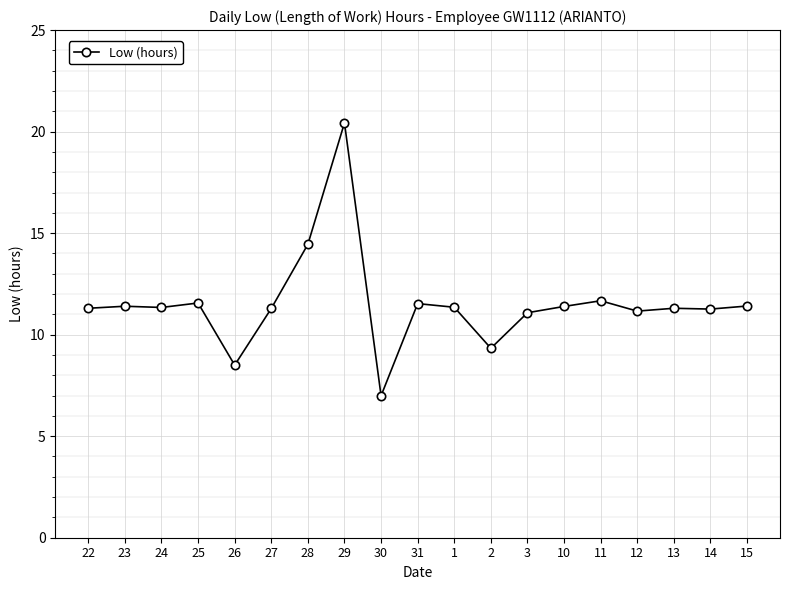

The chart shows a value of 3.2 at 30. True or false?

False